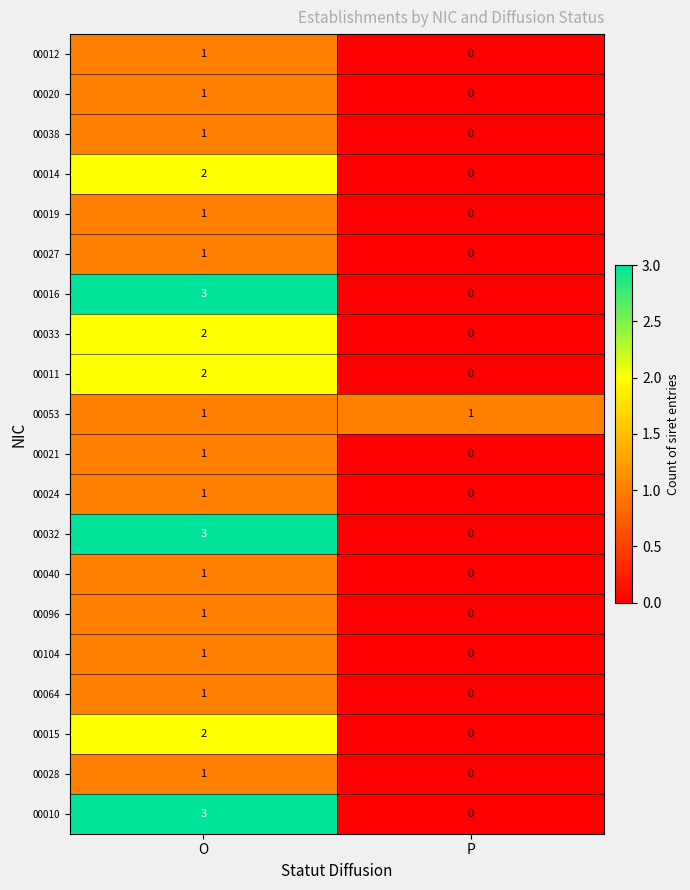

At which label is 00038 closest to 0?

P